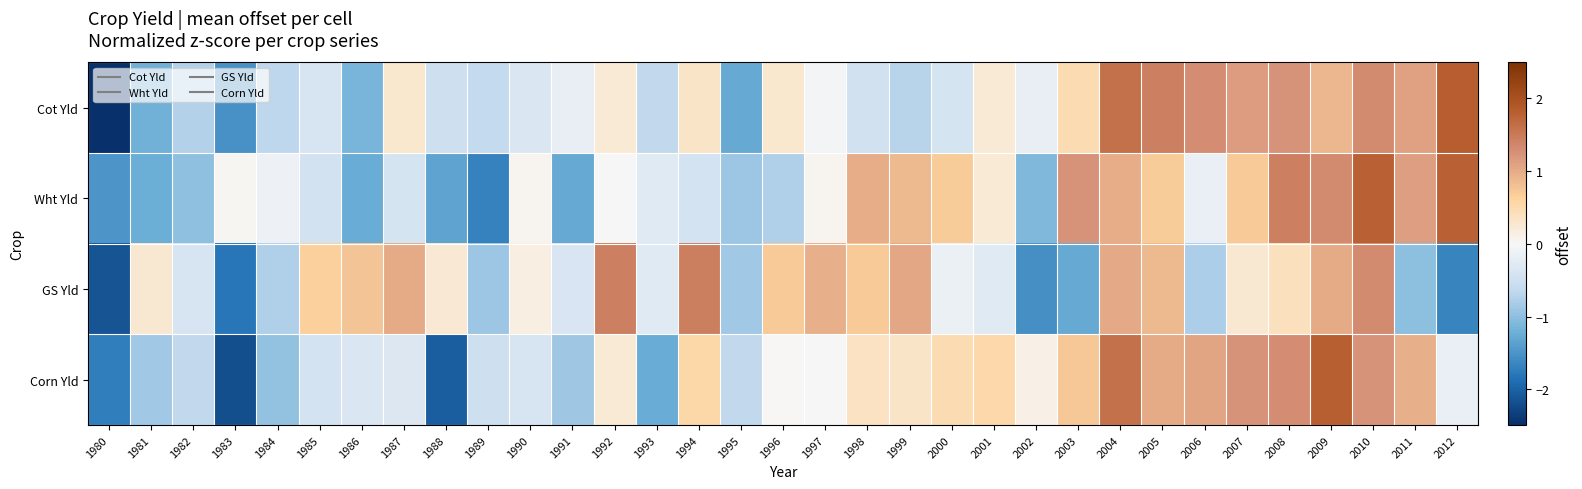

Rank the series at 2007 from lowest to highest value.

GS Yld, Wht Yld, Cot Yld, Corn Yld